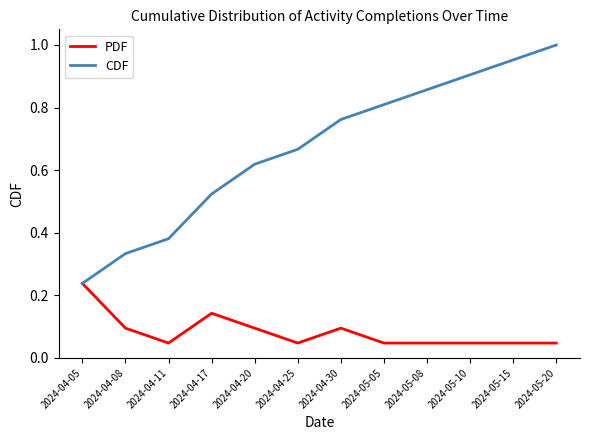

Rank the series at 2024-05-20 from lowest to highest value.

PDF, CDF